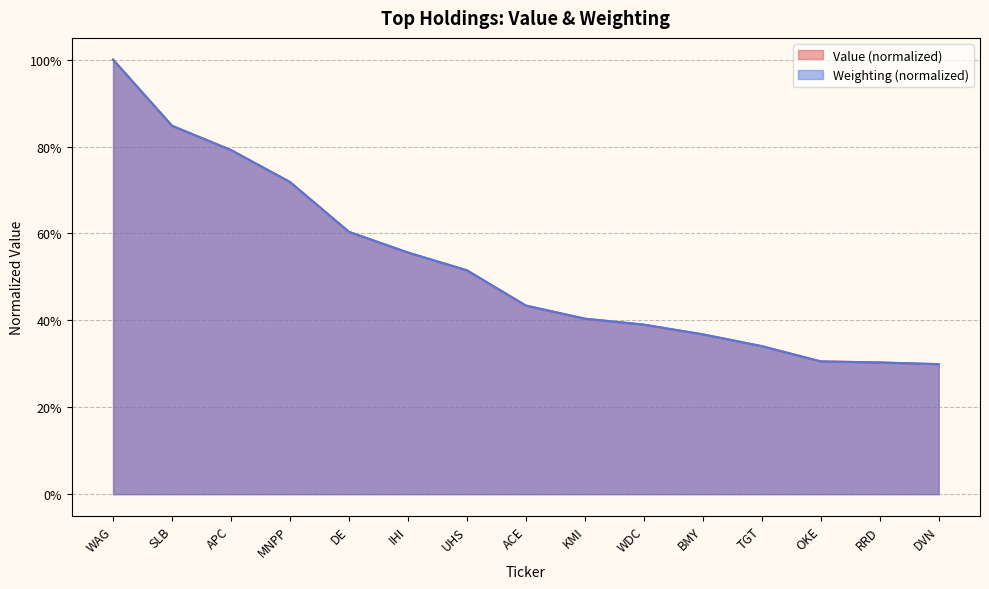

What is the sum of the Weighting values at UHS and IHI?

1.1